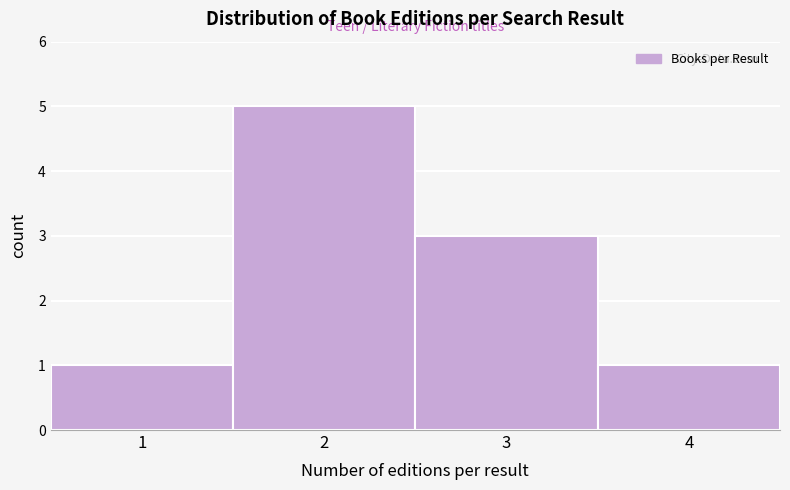

What is the height of the bar covering 1.5 to 2.5 on the x-axis? The values are not printed on the chart, so give them approximately, as read against the axis.

5